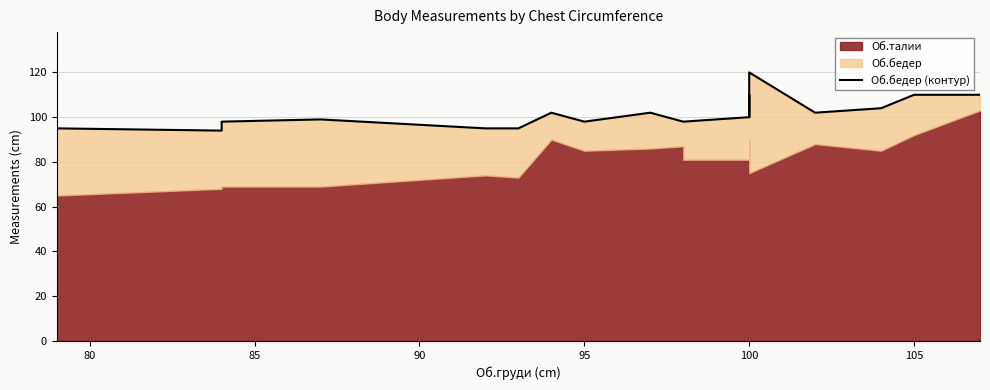

What is the average value?

102